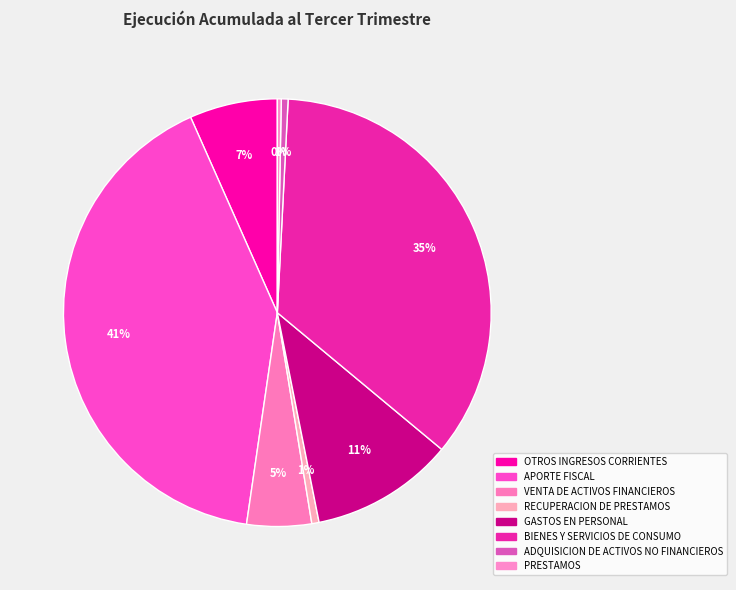

Rank the categories by value from lowest to highest.

PRESTAMOS, ADQUISICION DE ACTIVOS NO FINANCIEROS, RECUPERACION DE PRESTAMOS, VENTA DE ACTIVOS FINANCIEROS, OTROS INGRESOS CORRIENTES, GASTOS EN PERSONAL, BIENES Y SERVICIOS DE CONSUMO, APORTE FISCAL